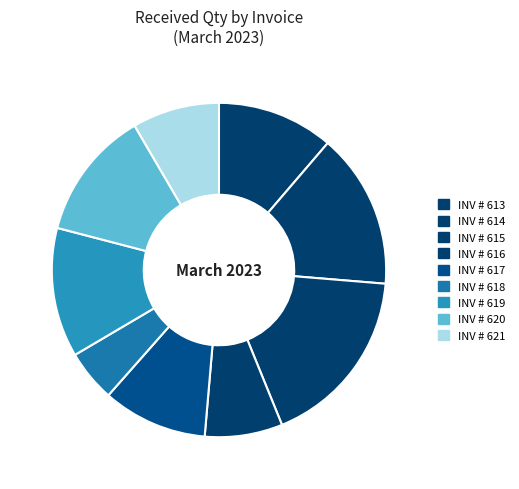

The INV # 621 slice represents 1% of the pie. True or false?

False